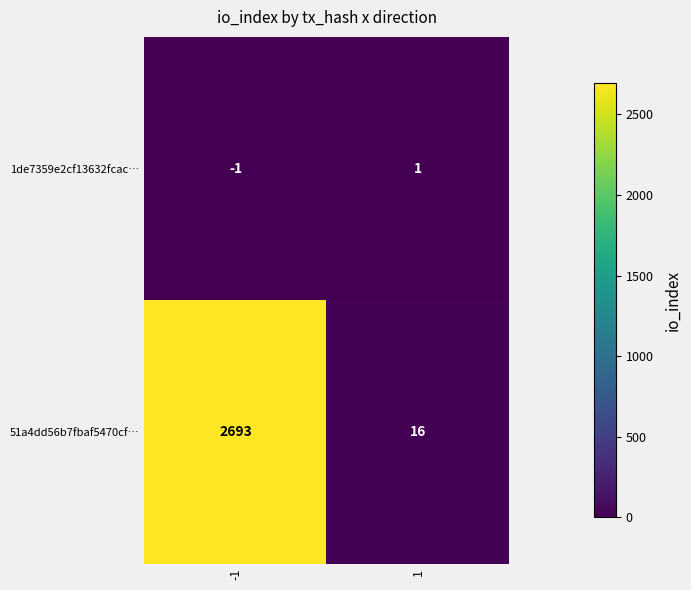

Rank the series at 1 from highest to lowest value.

51a4dd56b7fbaf5470cf…, 1de7359e2cf13632fcac…